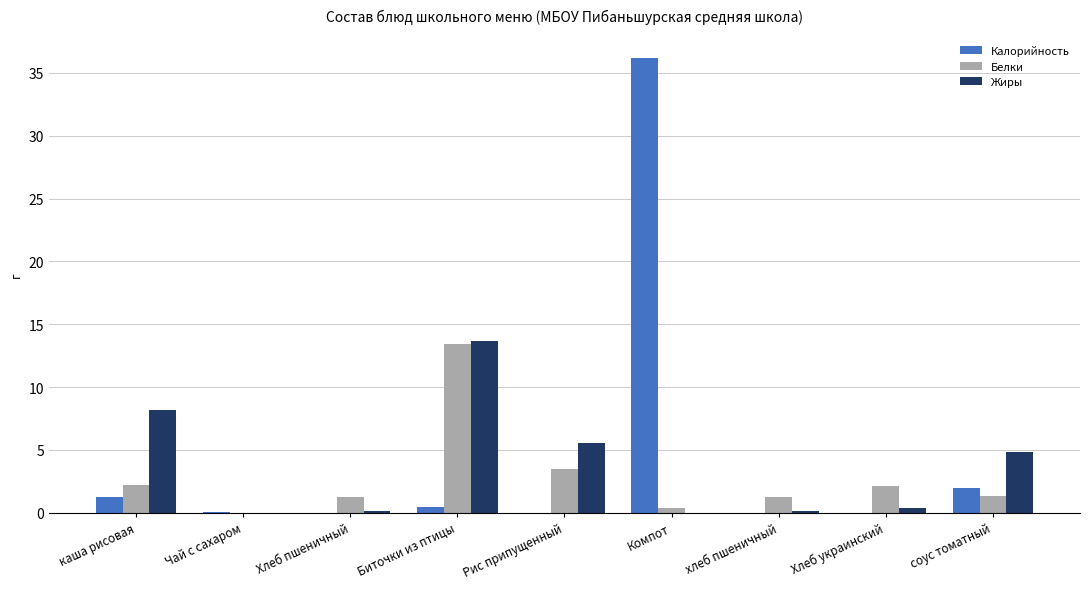

The value of Калорийность at Хлеб пшеничный is 0.0. True or false?

True